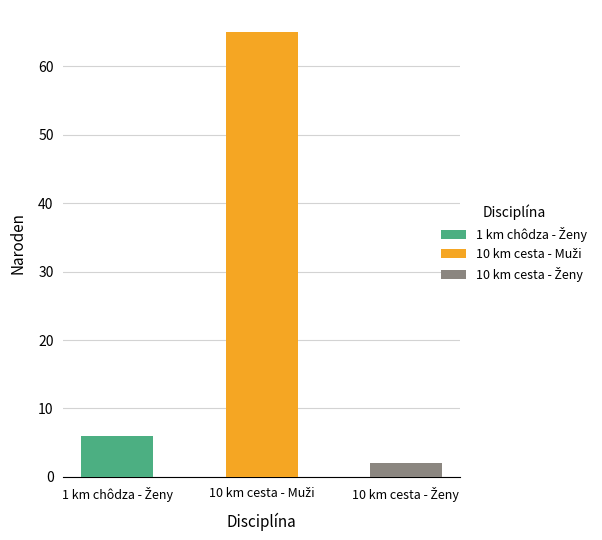

Reading left to right, list all the values displayed in this chart.

6	65	2